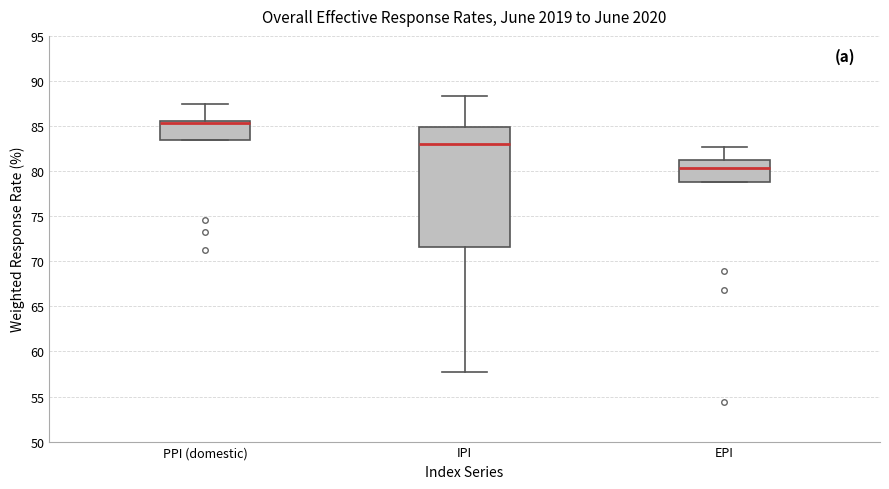

Where does the upper whisker of the box for PPI (domestic) end on the y-axis? The values are not printed on the chart, so give them approximately, as read against the axis.

87.5